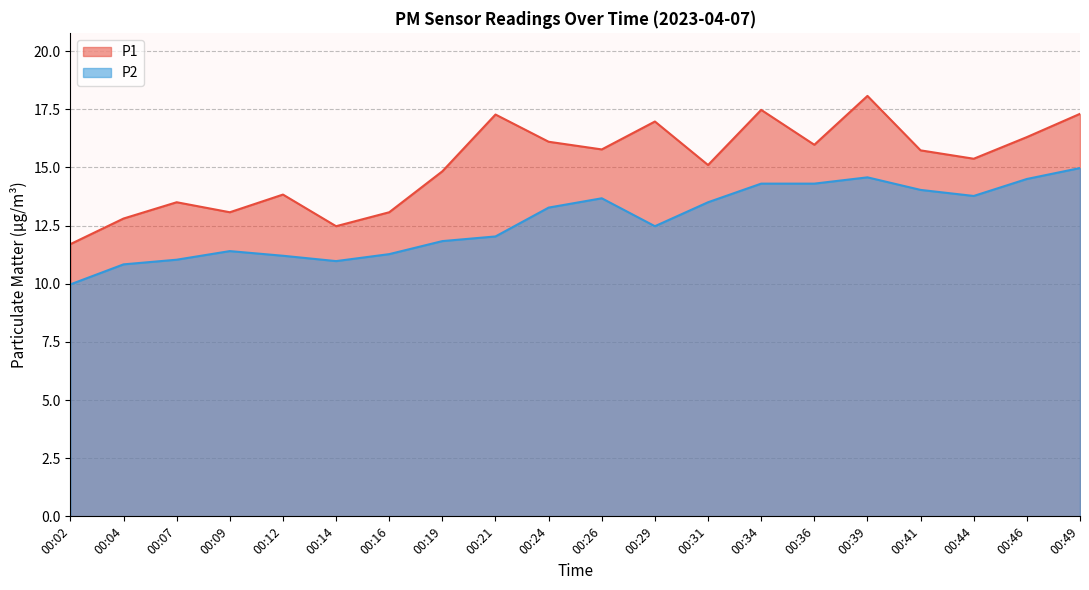

Reading left to right, list all the values displayed in this chart.

P1: 11.7	12.8	13.5	13.1	13.8	12.5	13.1	14.8	17.3	16.1	15.8	17.0	15.1	17.5	16.0	18.1	15.7	15.4	16.3	17.3
P2: 10.0	10.8	11.0	11.4	11.2	11.0	11.3	11.8	12.0	13.3	13.7	12.5	13.5	14.3	14.3	14.6	14.0	13.8	14.5	15.0